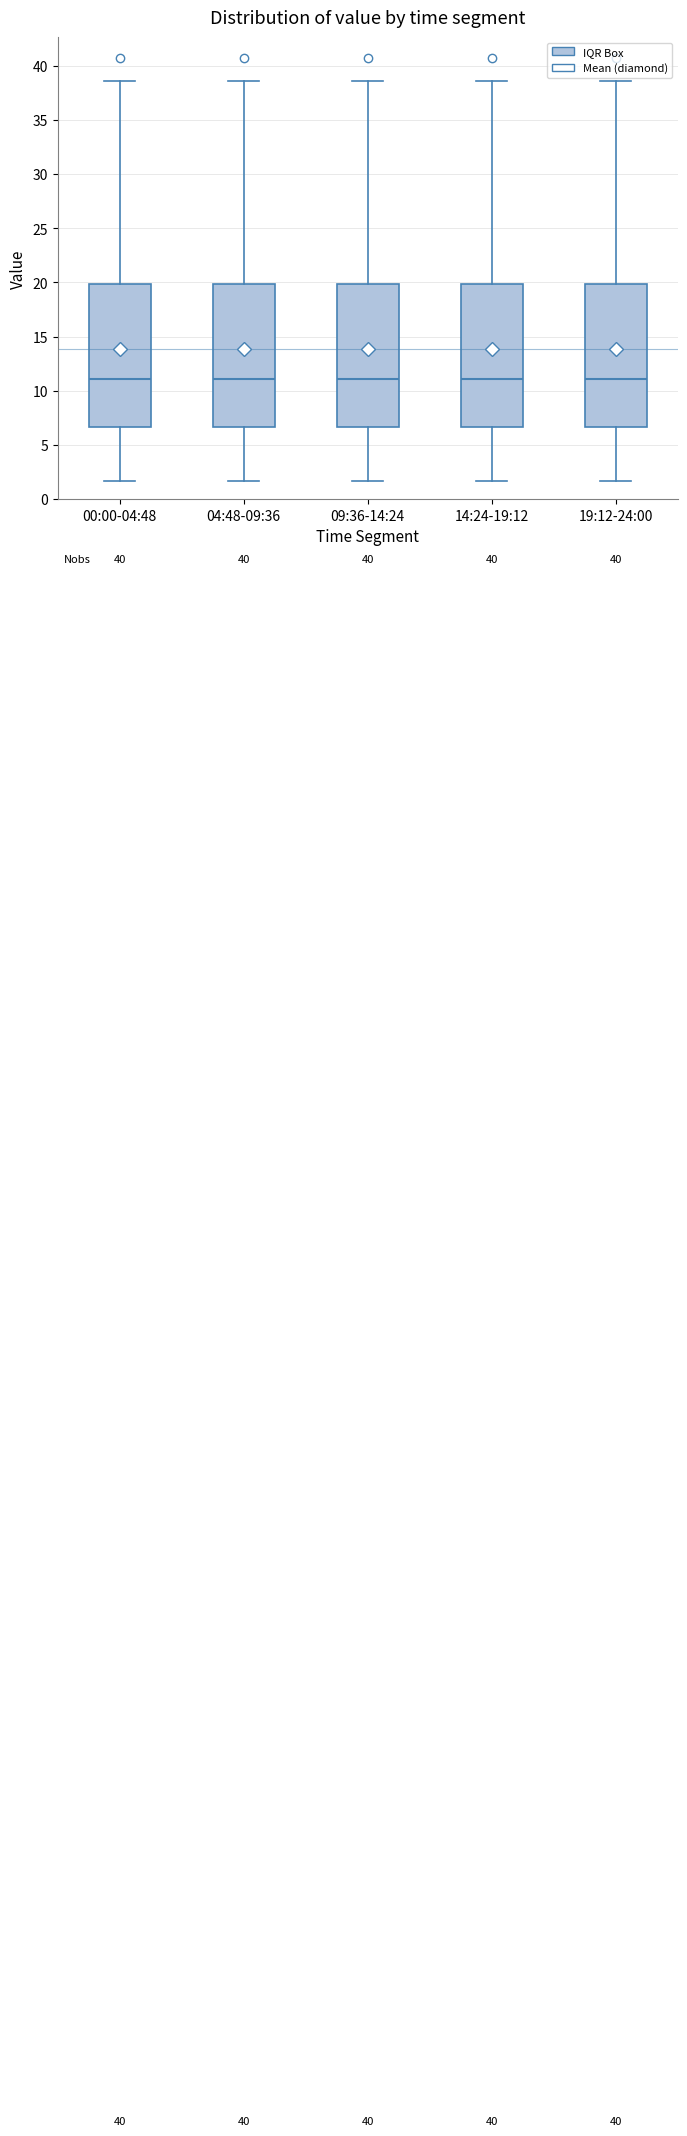

Where is the upper edge of the box for 19:12-24:00 on the y-axis? The values are not printed on the chart, so give them approximately, as read against the axis.

20.0